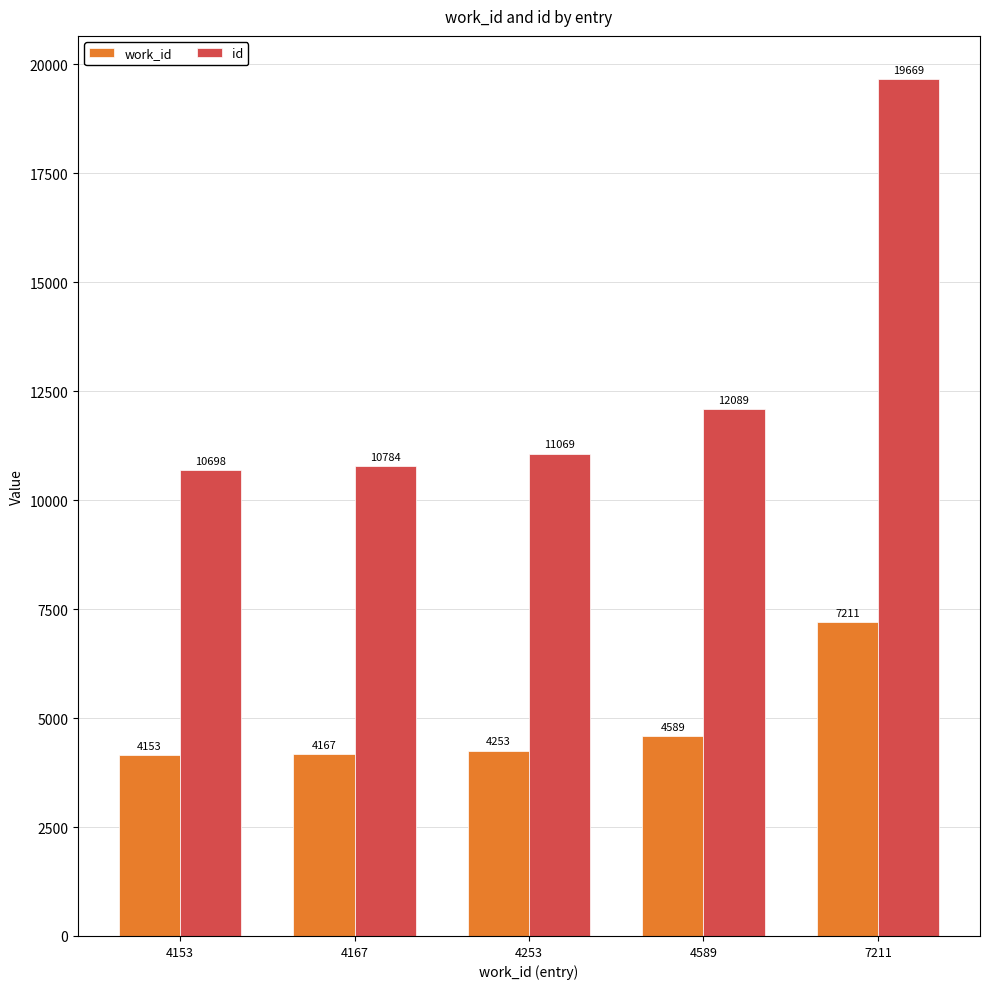

What is the difference between the highest and lowest values at 4589?

7500